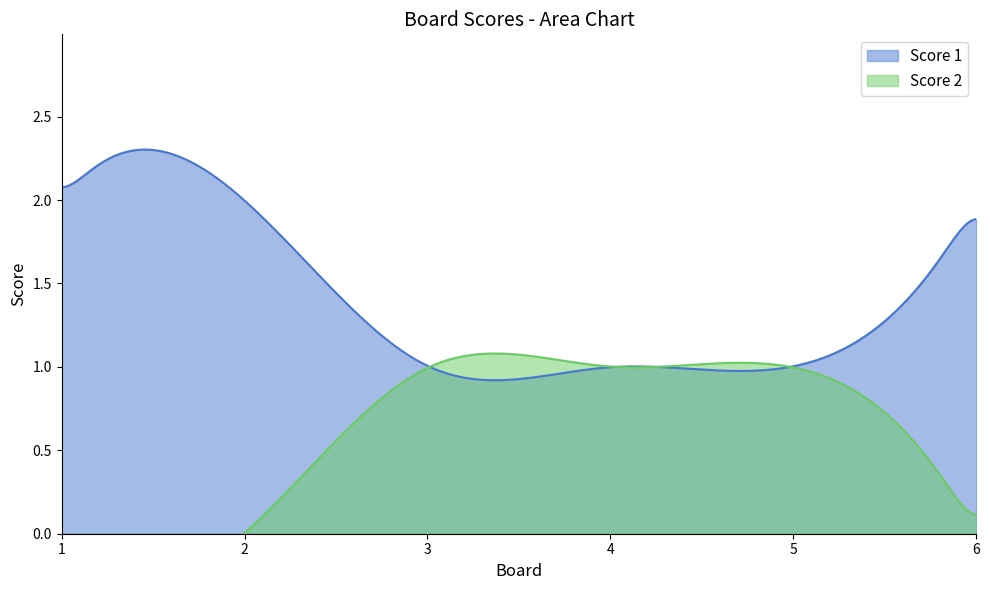

At how many categories does at least one series exceed 1?

3